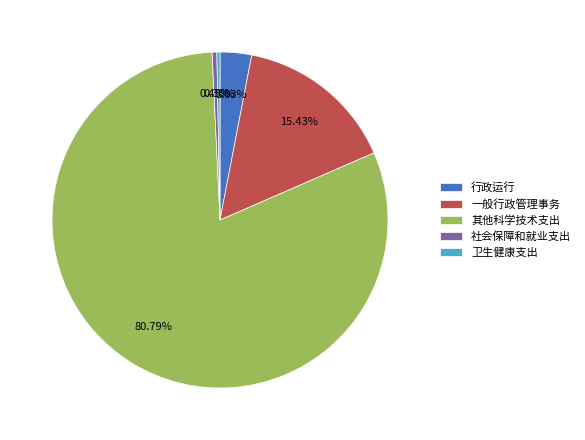

Which category has the biggest portion of the pie?

其他科学技术支出